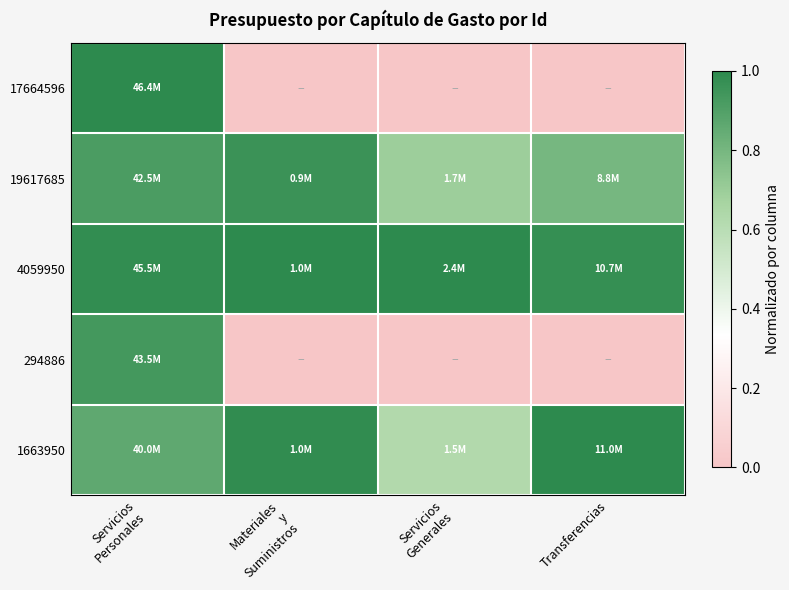

Which label corresponds to the largest value in the chart?

Servicios
Personales